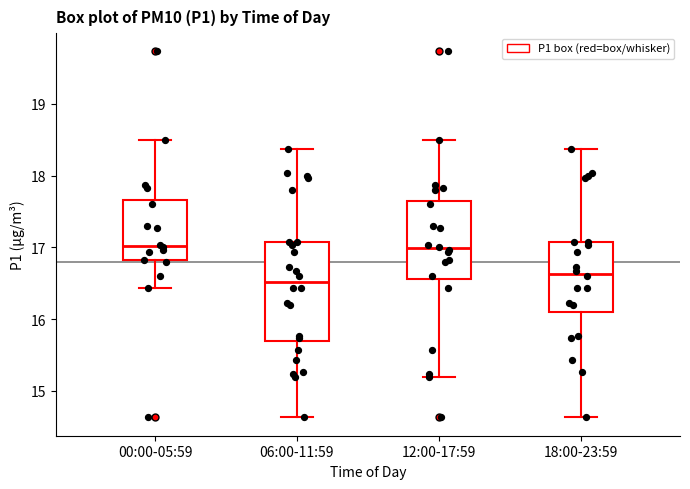

Reading left to right, transcribe this box plot: for each box, give where its median line is, the range the box spans, and where its two whiskers end, as read against the y-axis. The values are not printed on the chart, so give them approximately, as read against the axis.

00:00-05:59: median 17.0, box 16.8 to 17.7, whiskers 16.4 to 18.5
06:00-11:59: median 16.5, box 15.7 to 17.1, whiskers 14.6 to 18.4
12:00-17:59: median 17.0, box 16.6 to 17.7, whiskers 15.2 to 18.5
18:00-23:59: median 16.6, box 16.1 to 17.1, whiskers 14.6 to 18.4